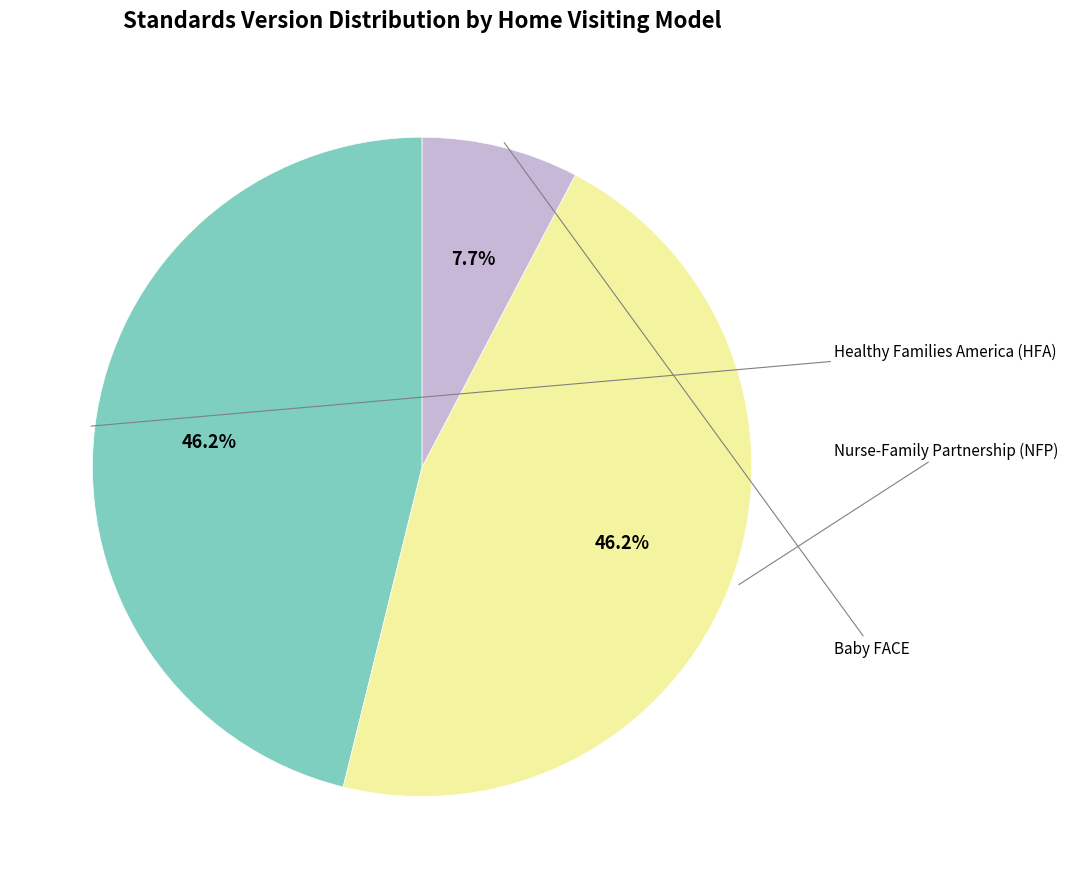

Is there a majority slice in this chart?

No